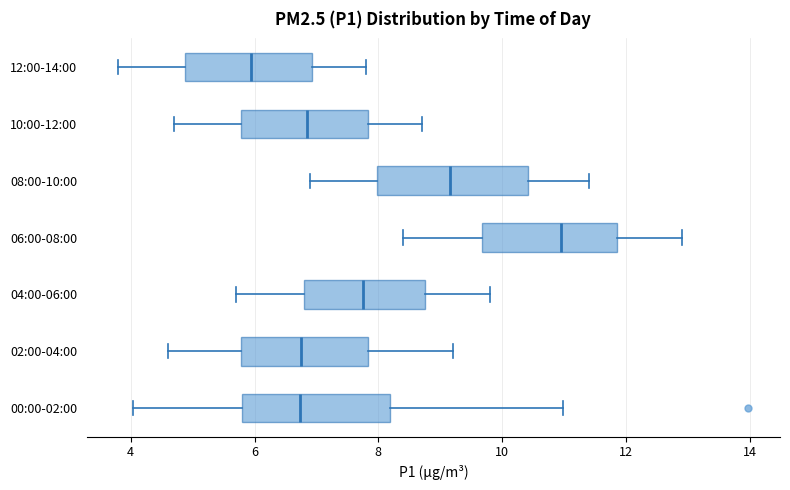

Reading bottom to top, read every box against the x-axis: the position of its median line, the range the box covers, and the ends of its whiskers. The values are not printed on the chart, so give them approximately, as read against the axis.

00:00-02:00: median 6.8, box 5.8 to 8.2, whiskers 4.0 to 11.0
02:00-04:00: median 6.8, box 5.8 to 7.8, whiskers 4.6 to 9.2
04:00-06:00: median 7.8, box 6.8 to 8.8, whiskers 5.8 to 9.8
06:00-08:00: median 11.0, box 9.6 to 11.8, whiskers 8.4 to 13.0
08:00-10:00: median 9.2, box 8.0 to 10.4, whiskers 7.0 to 11.4
10:00-12:00: median 6.8, box 5.8 to 7.8, whiskers 4.8 to 8.8
12:00-14:00: median 6.0, box 4.8 to 7.0, whiskers 3.8 to 7.8